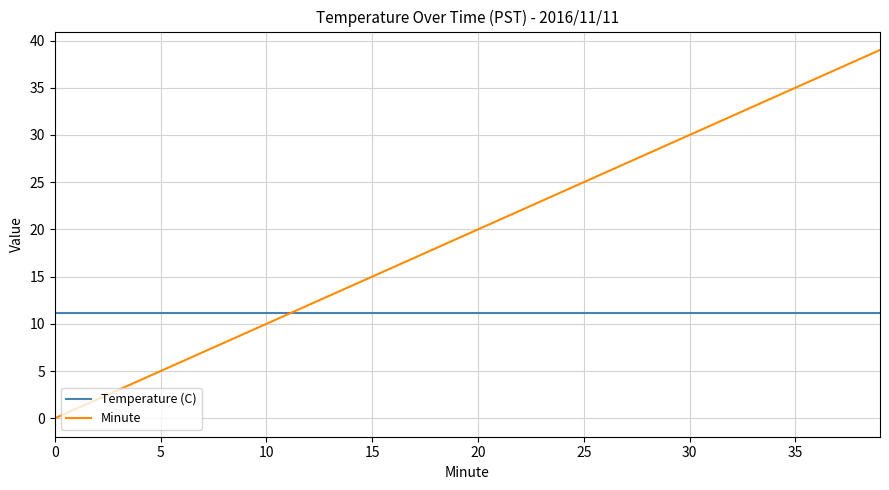

Which series has the largest total across all categories?

Minute